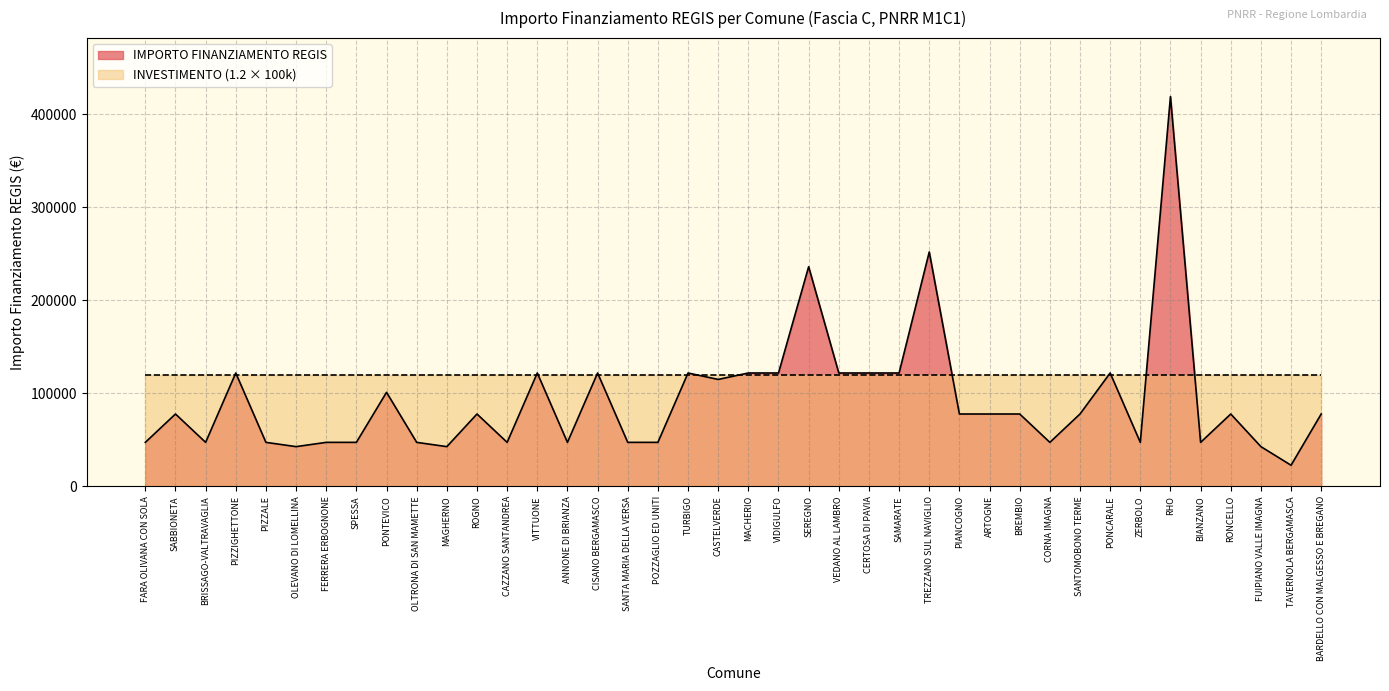

The chart shows a value of 35088 at ROGNO. True or false?

False